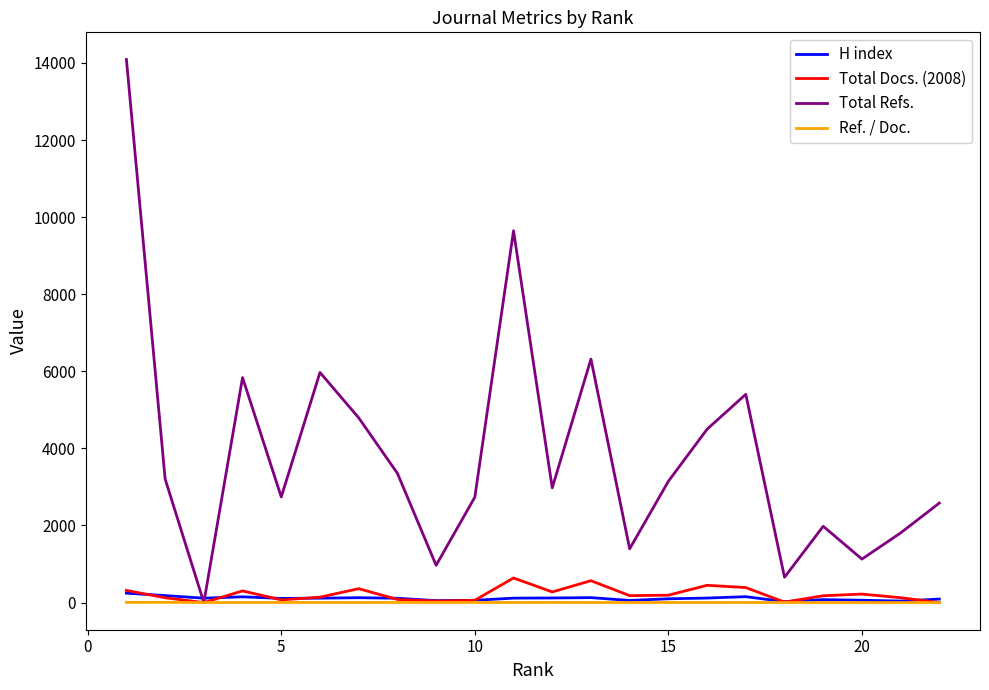

How many values in the H index series are below 114?

11